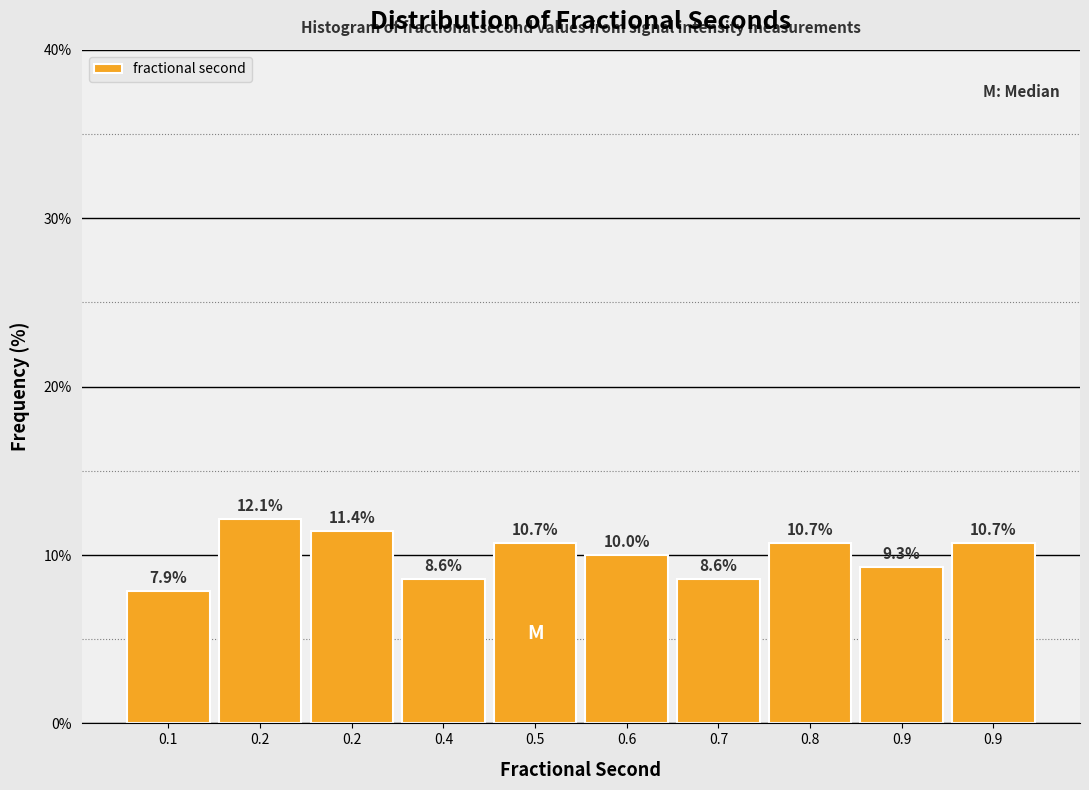

Does the chart contain any negative values?

No